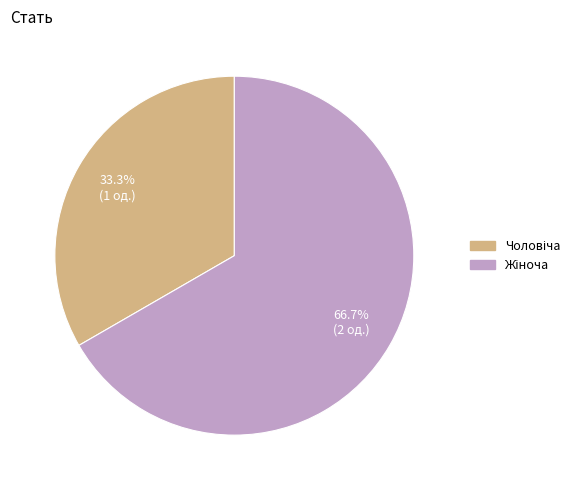

What is the ratio of the value at Чоловіча to the value at Жіноча?

0.5